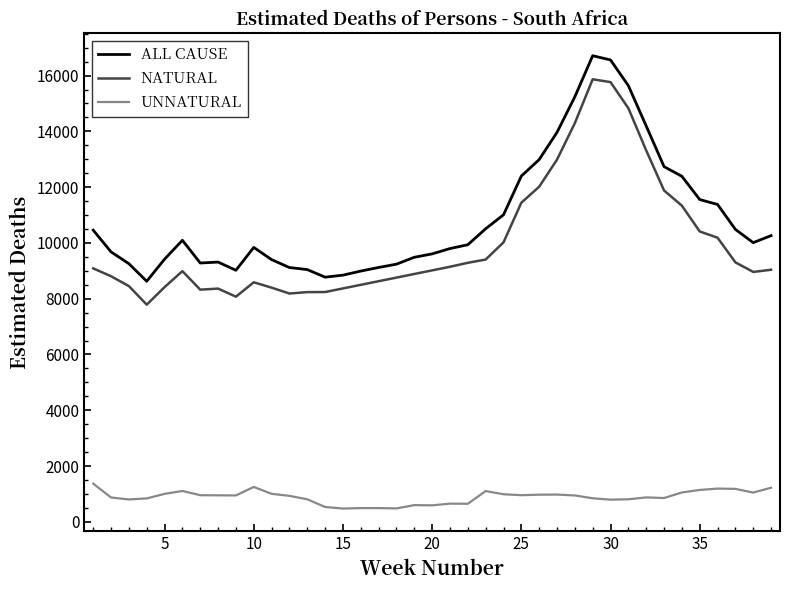

True or false: UNNATURAL and NATURAL cross at least once.

False